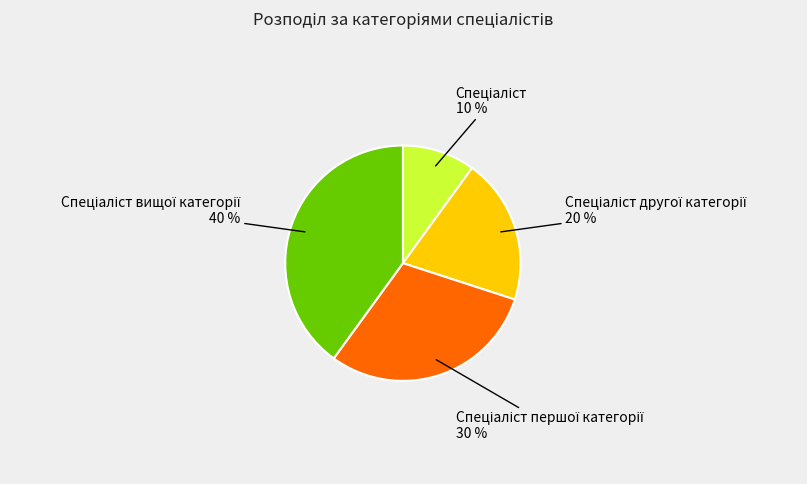

How many slices are in this pie chart?

4